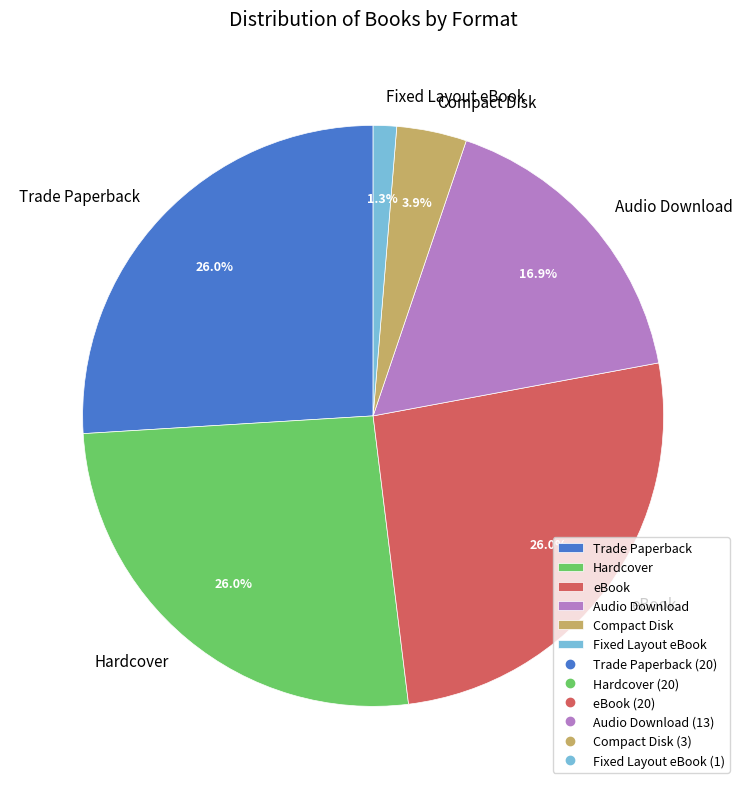

To the nearest percent, what is the difference between the Compact Disk and Audio Download slice percentages?

13%